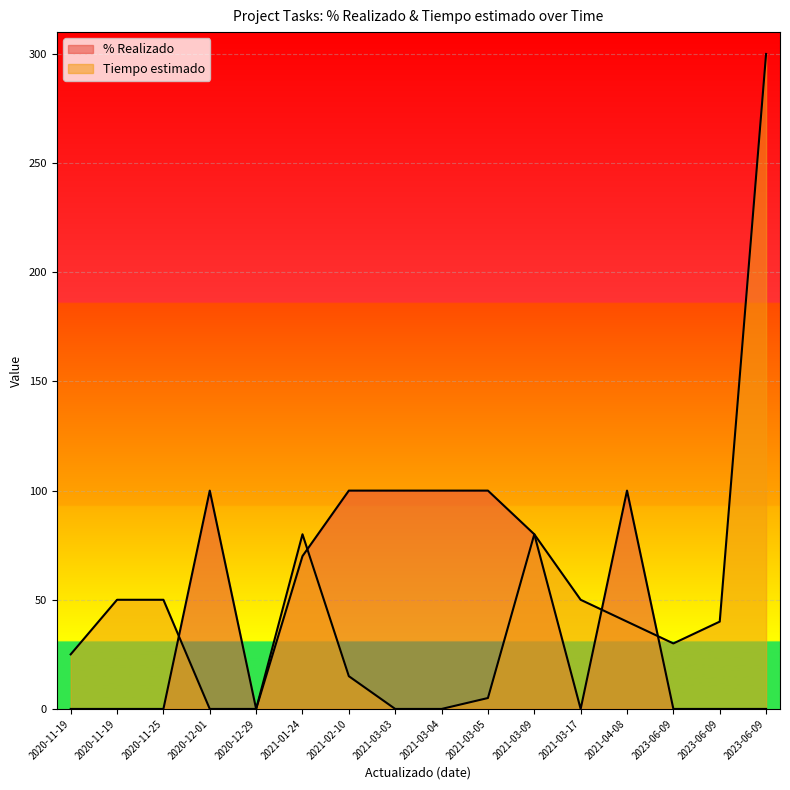

Does the chart display data point markers on the line(s)?

No